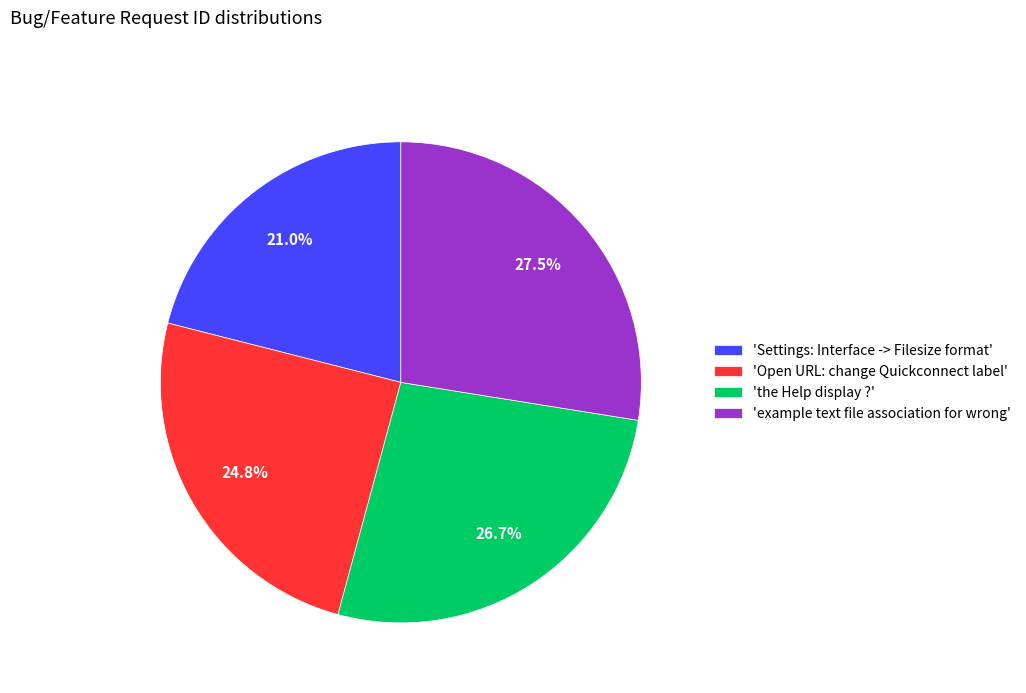

What is the smallest slice in the pie chart?

'Settings: Interface -> Filesize format'